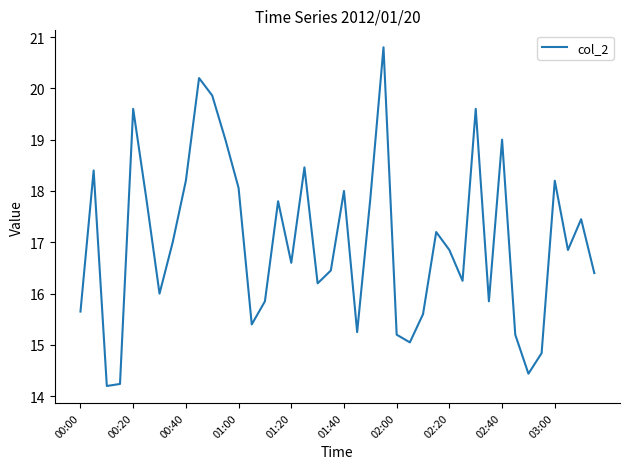

What is the difference between the maximum and minimum values?

6.6